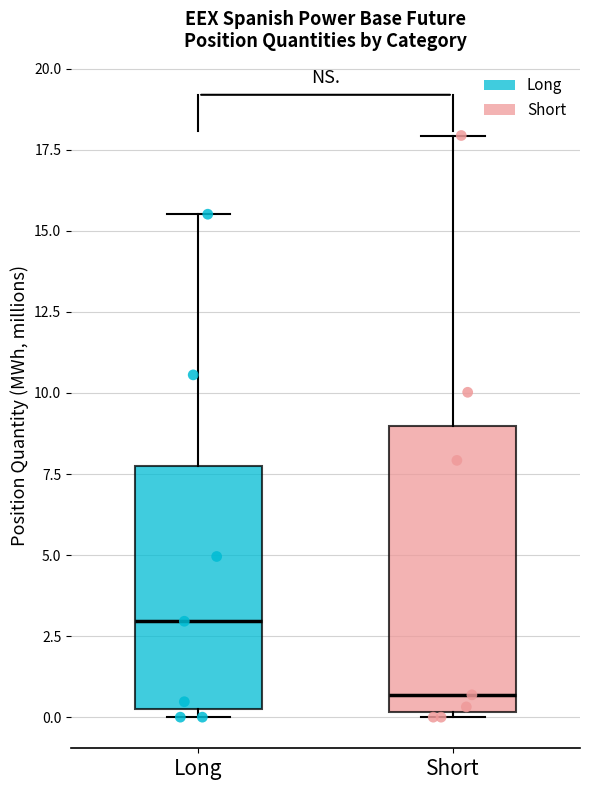

Reading left to right, transcribe this box plot: for each box, give where its median line is, the range the box spans, and where its two whiskers end, as read against the y-axis. The values are not printed on the chart, so give them approximately, as read against the axis.

Long: median 3.0, box 0.0 to 8.0, whiskers 0.0 (just below the box's lower edge) to 15.5
Short: median 0.5, box 0.0 to 9.0, whiskers 0.0 (just below the box's lower edge) to 18.0